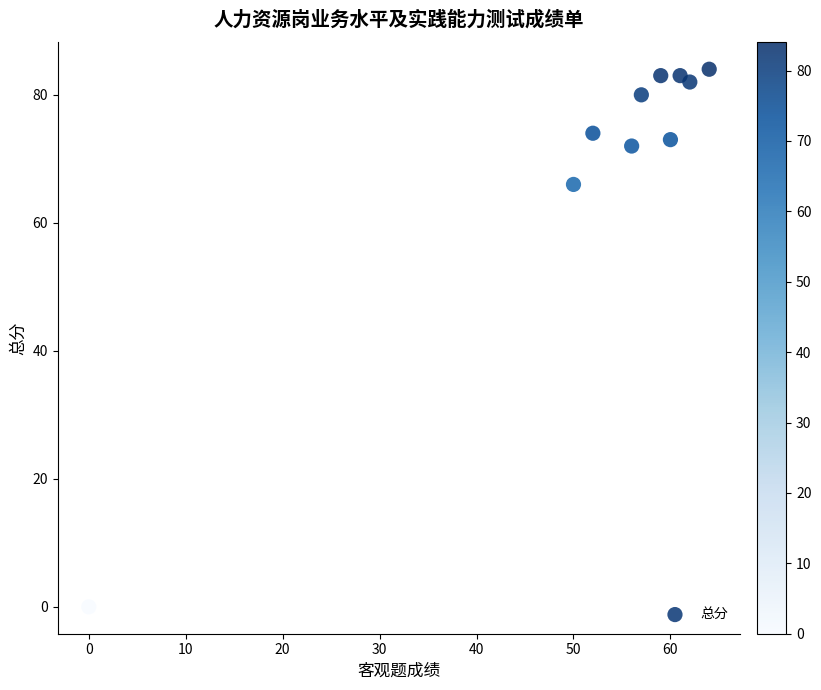

What Y value in the scatter plot is closest to 42?

66